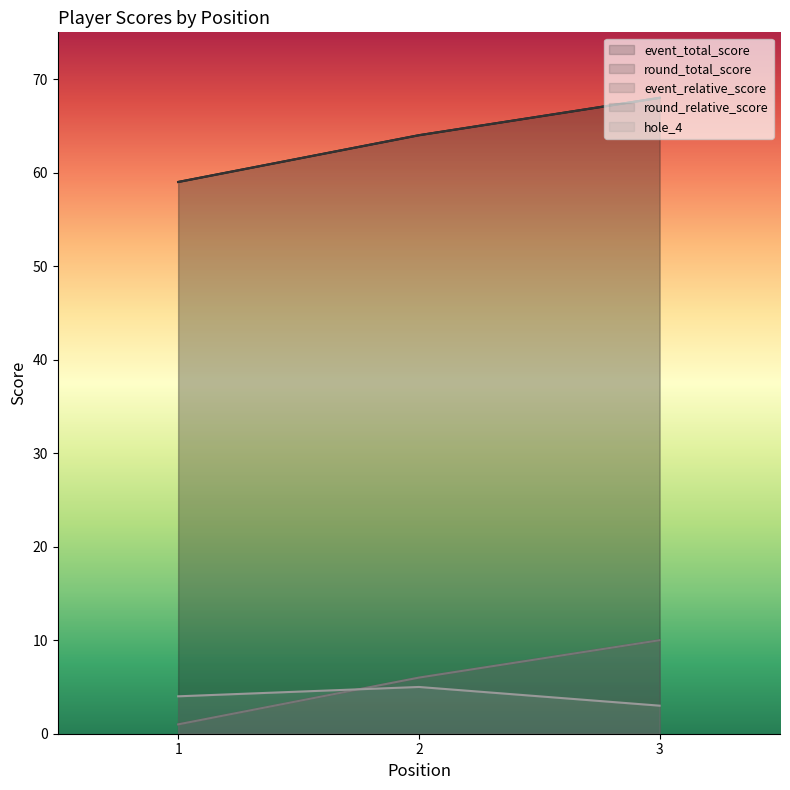

Which series has the widest spread of values?

event_total_score